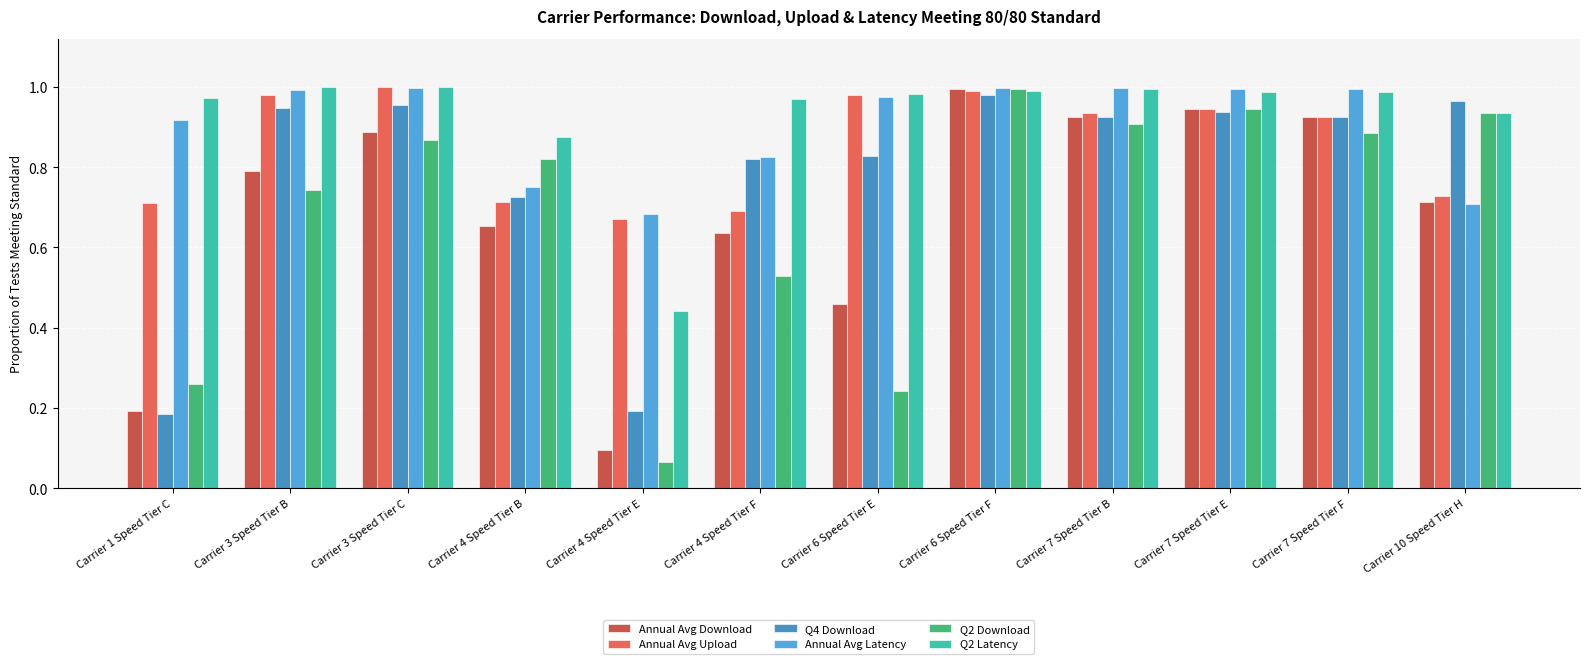

How many groups of bars are there?

12